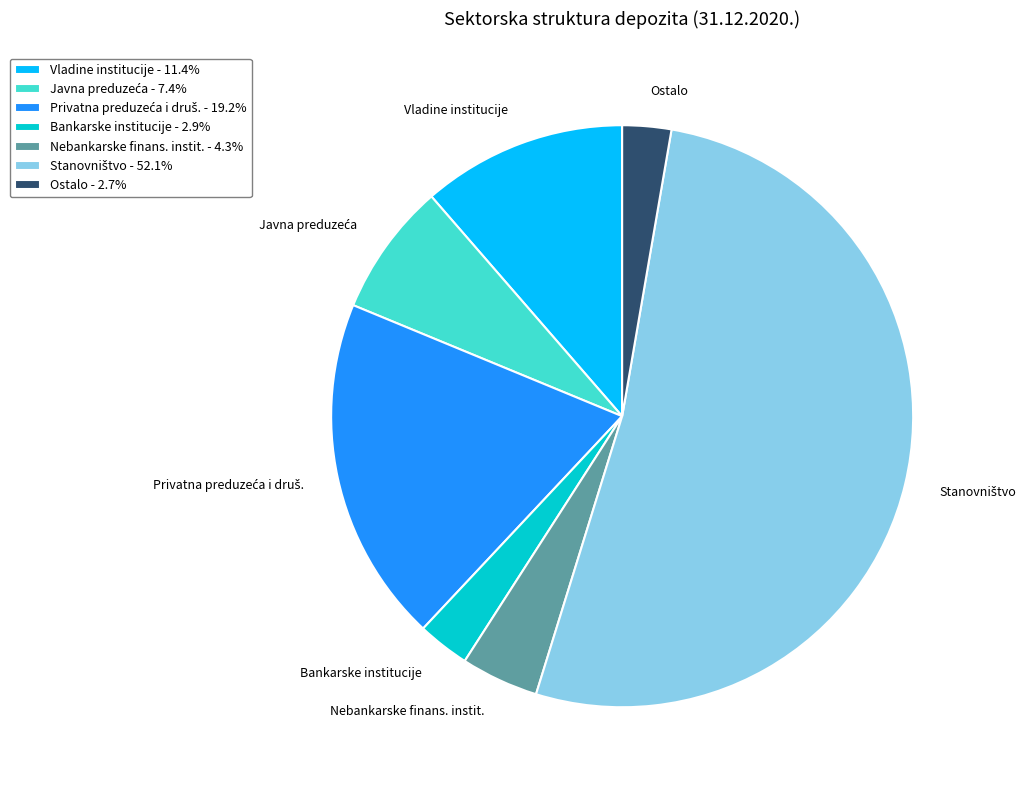

Between Vladine institucije and Ostalo, which is larger?

Vladine institucije